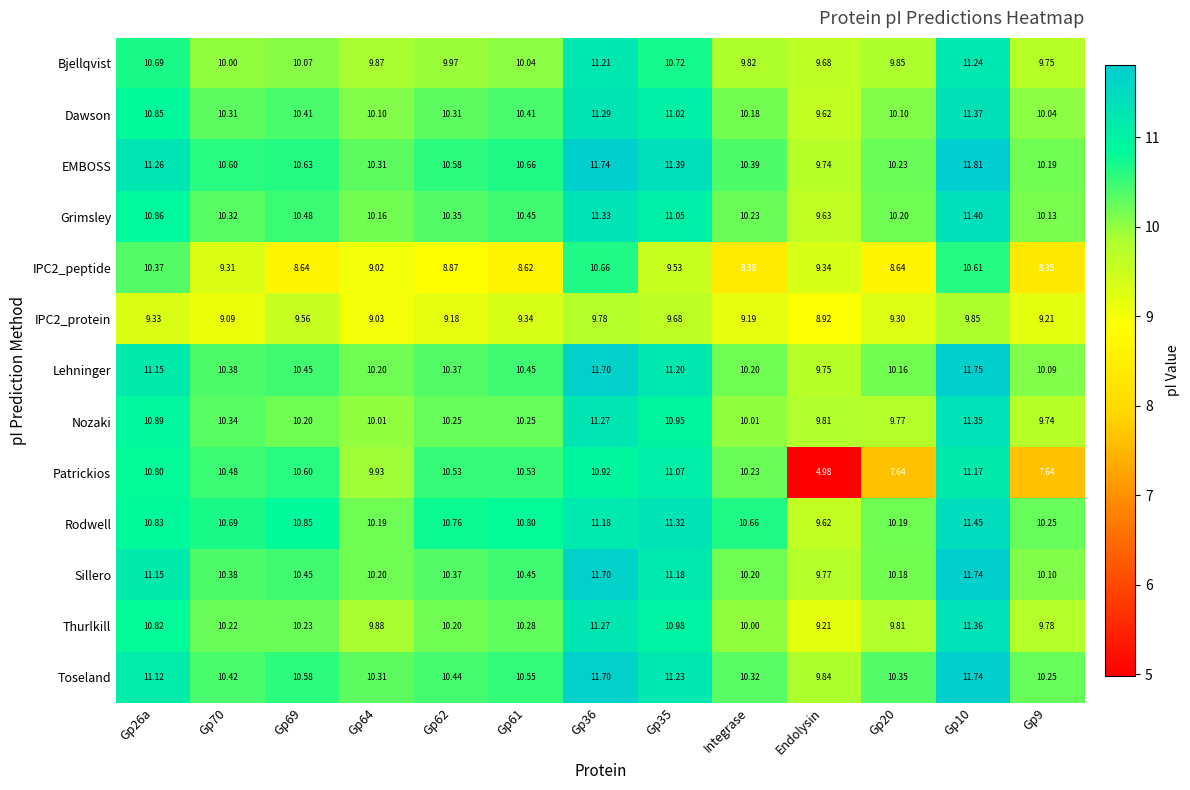

At which category does the chart reach its minimum across all series?

Endolysin